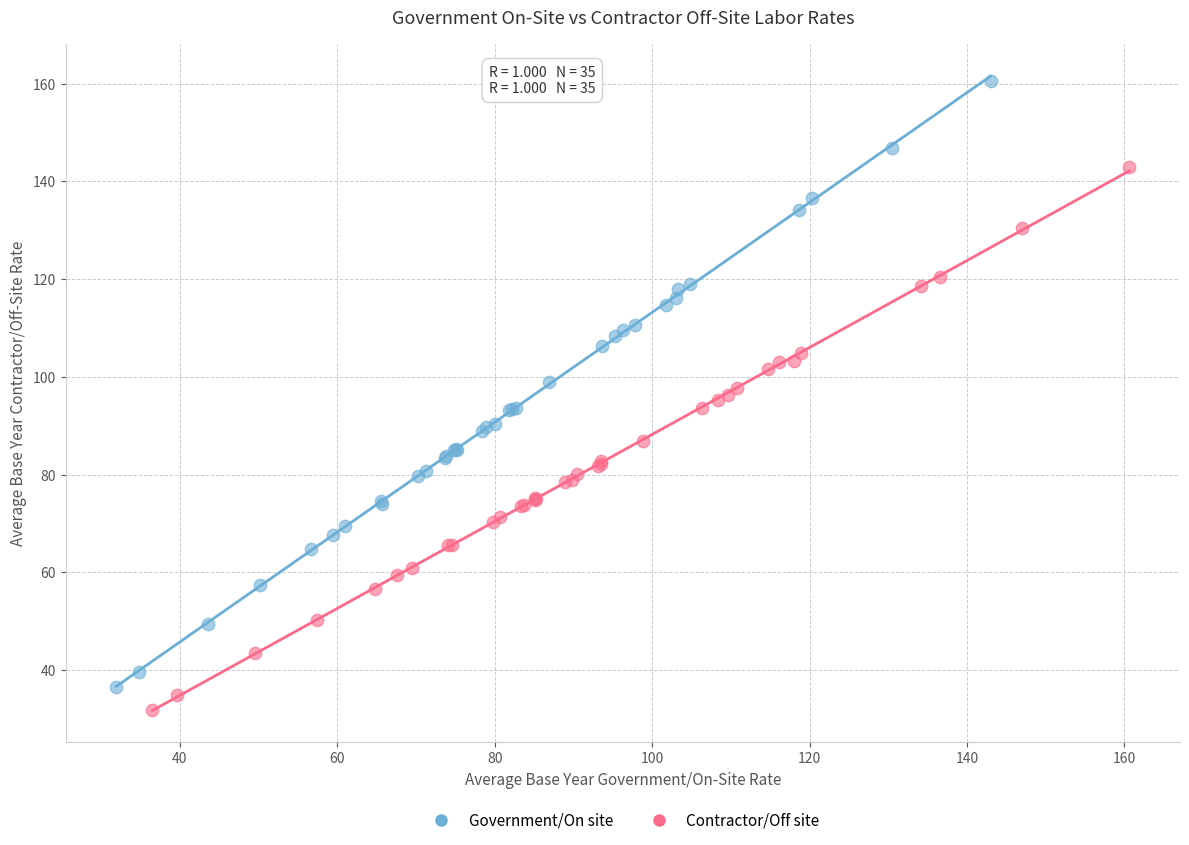

What are all the series names shown in the legend?

Government/On site, Contractor/Off site